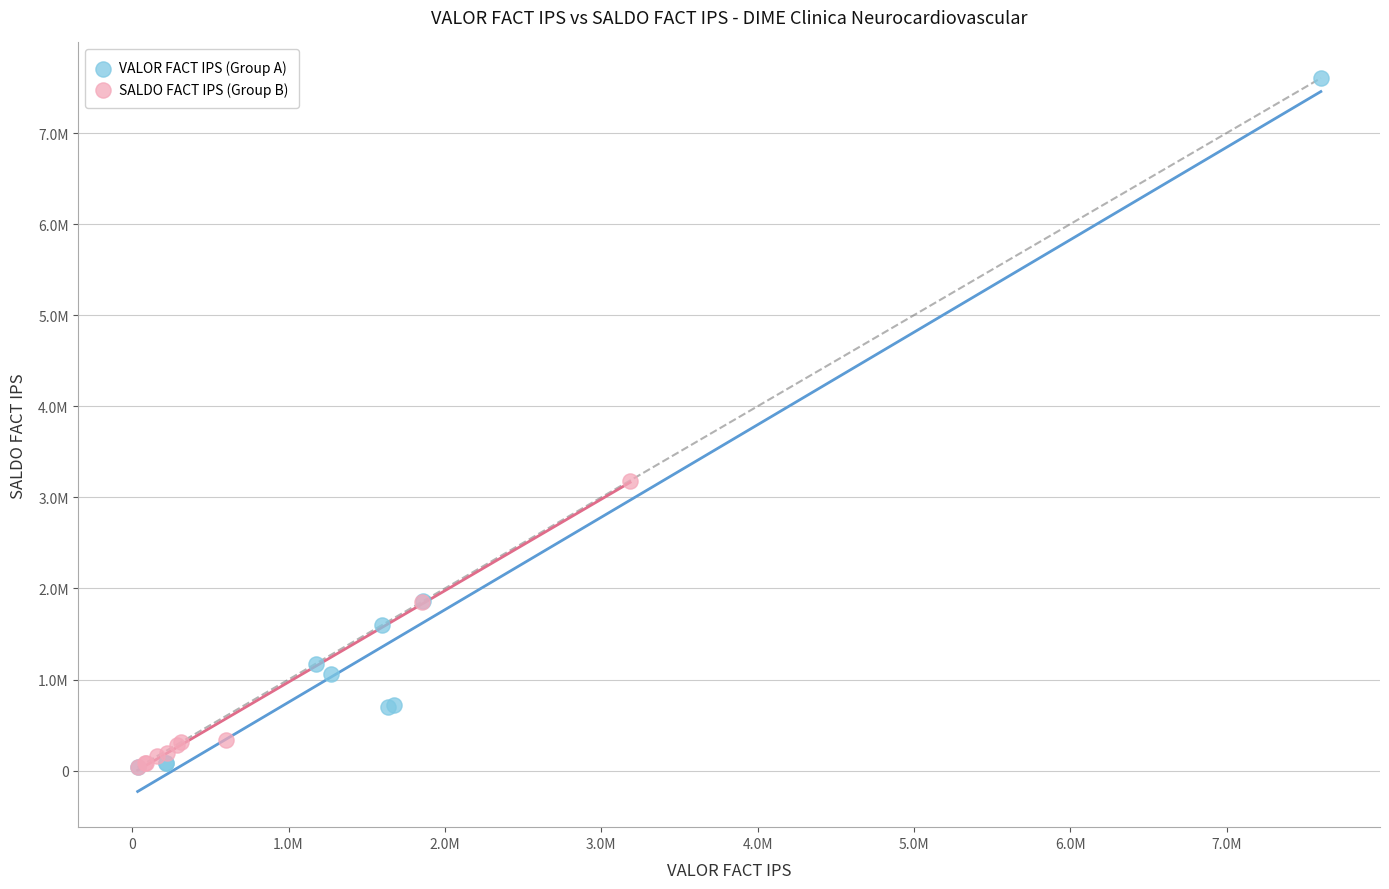

What are all the series names shown in the legend?

VALOR FACT IPS (Group A), SALDO FACT IPS (Group B)